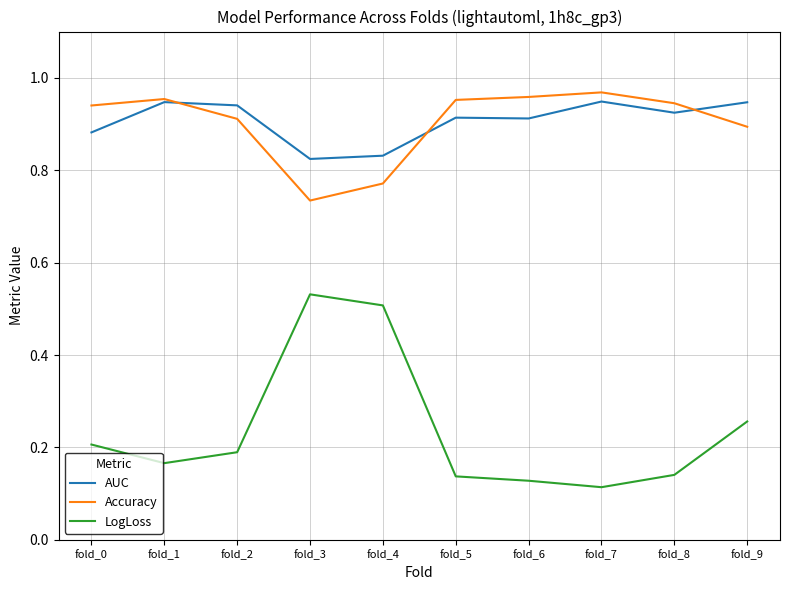

What is the total value across all series at fold_2?

2.0